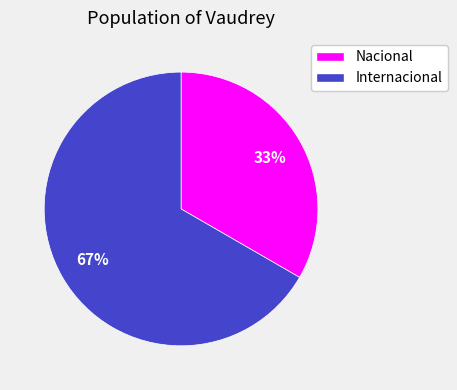

To the nearest percent, what percentage of the pie is Nacional?

33%